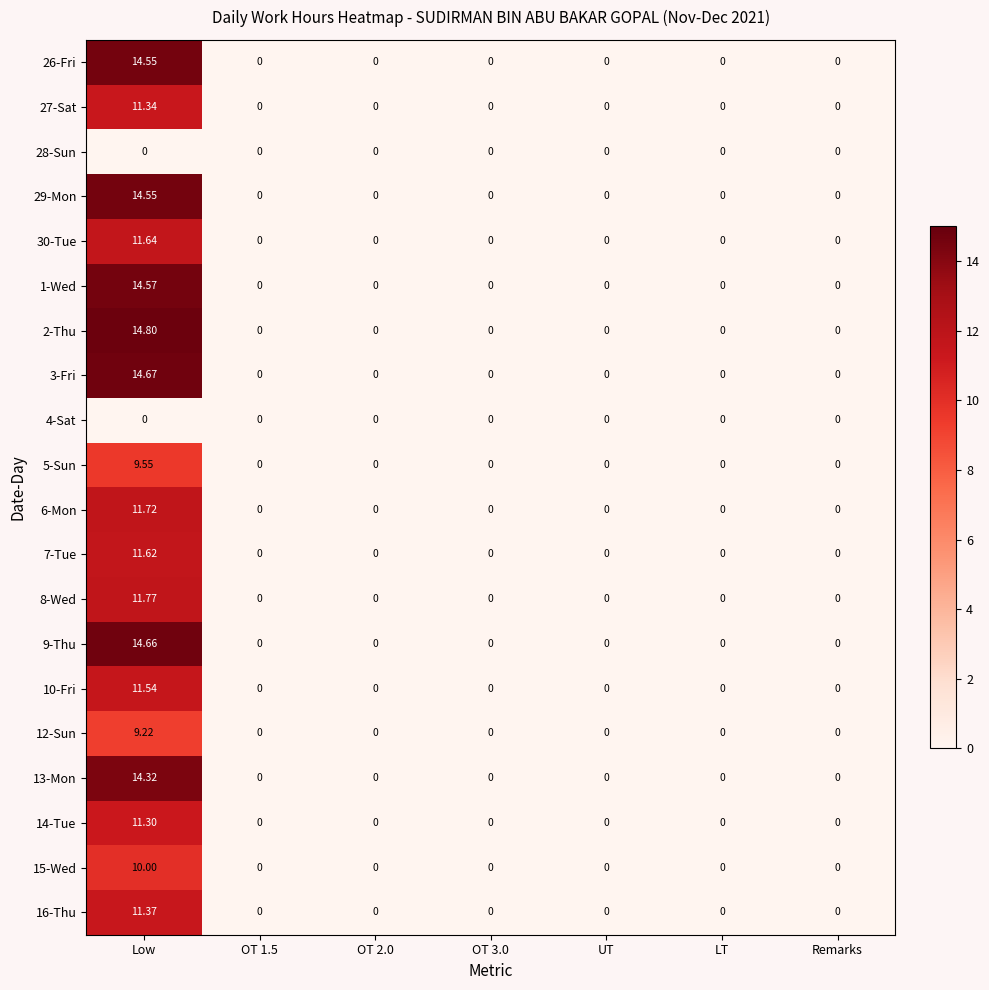

Which category has the highest value across all series?

Low